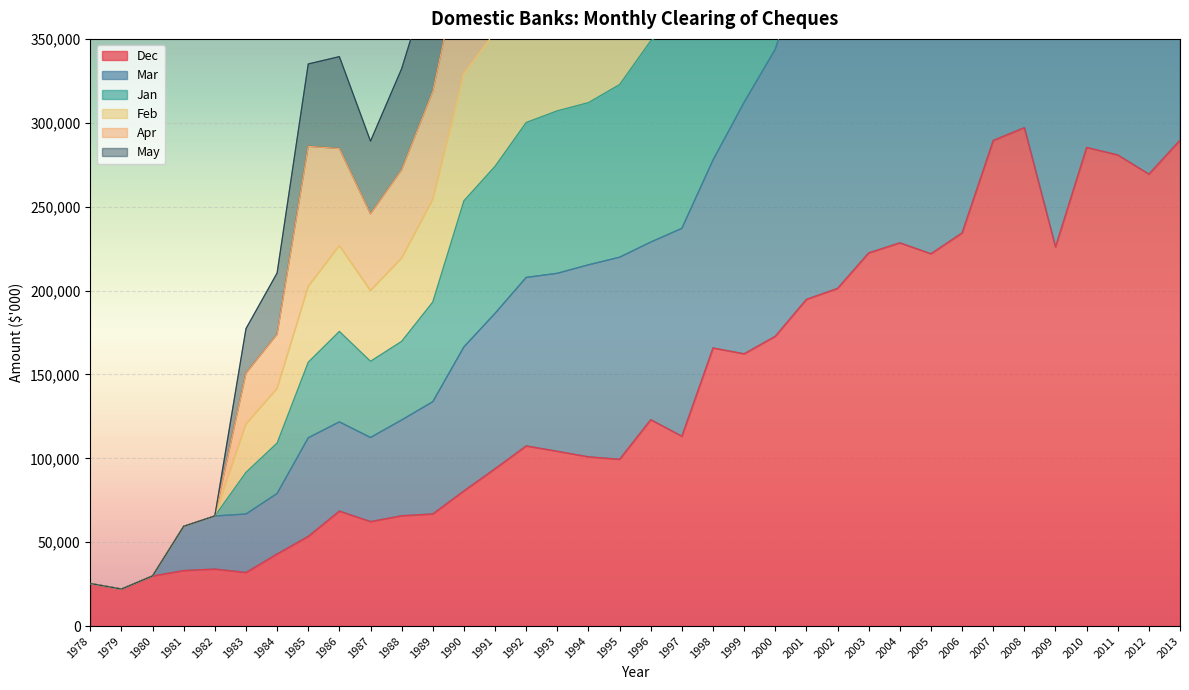

What are all the series names shown in the legend?

Dec, Mar, Jan, Feb, Apr, May